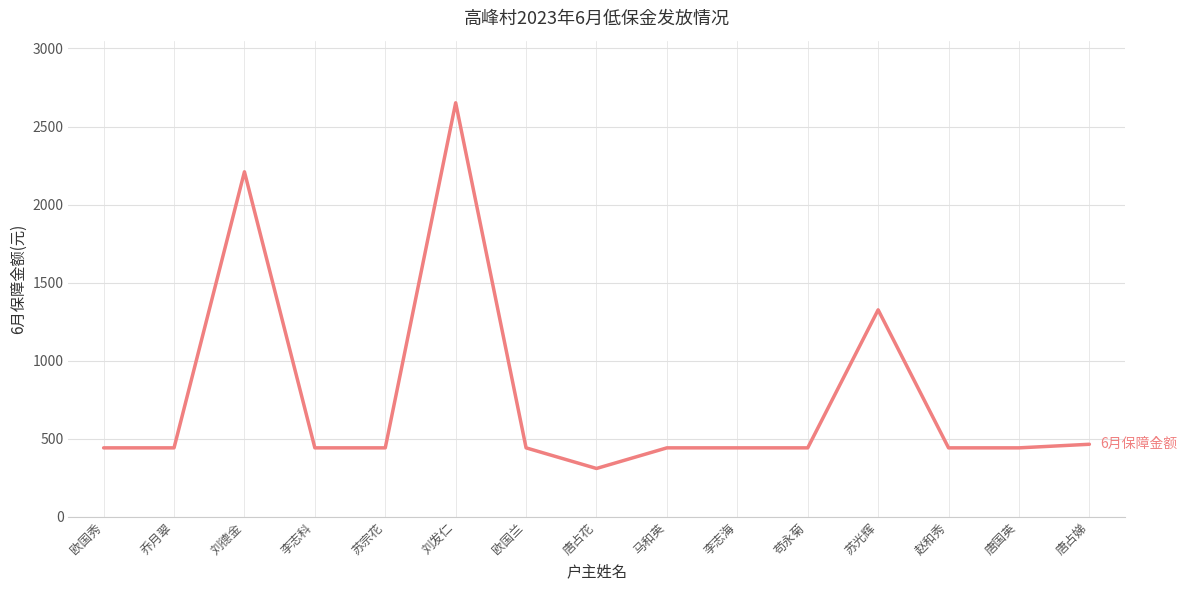

How many lines are shown in the chart?

1